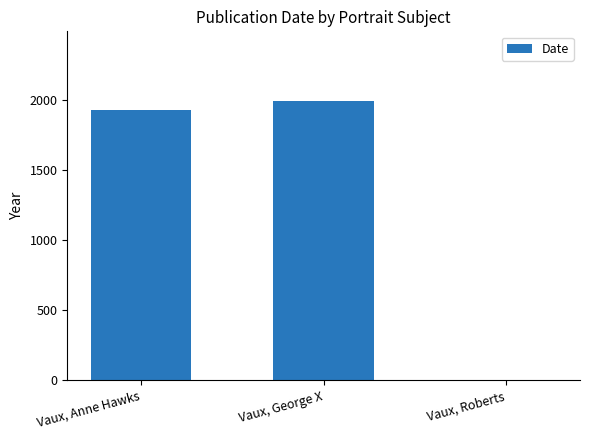

Are the bars grouped side by side (vs. stacked)?

No